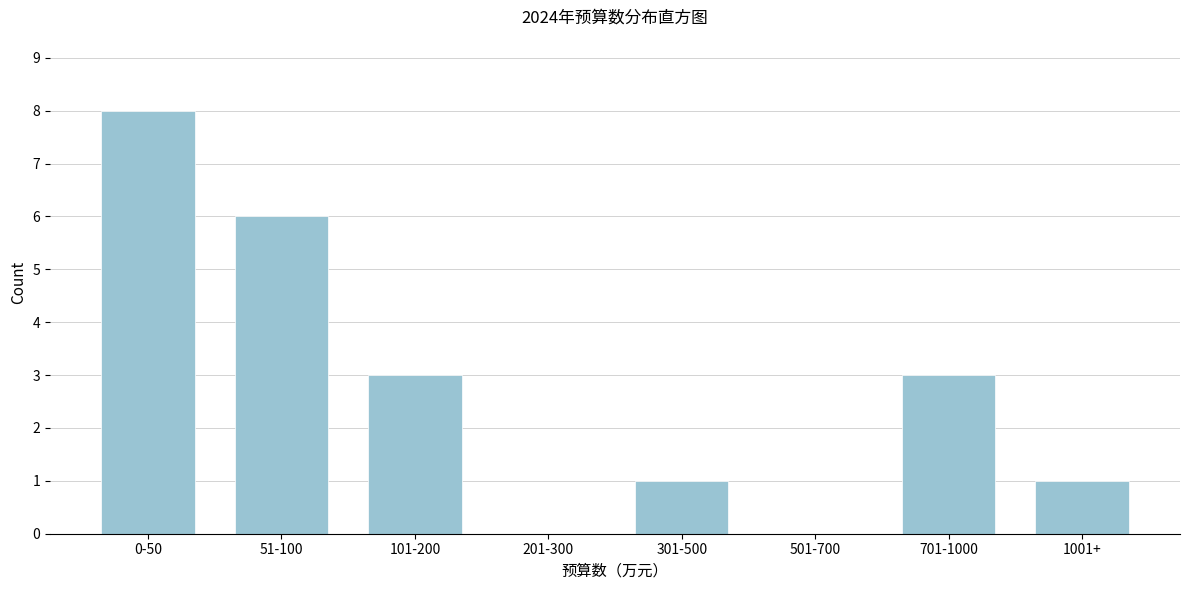

Reading right to left, extract all data points from this chart.

1001+=1	701-1000=3	501-700=0	301-500=1	201-300=0	101-200=3	51-100=6	0-50=8